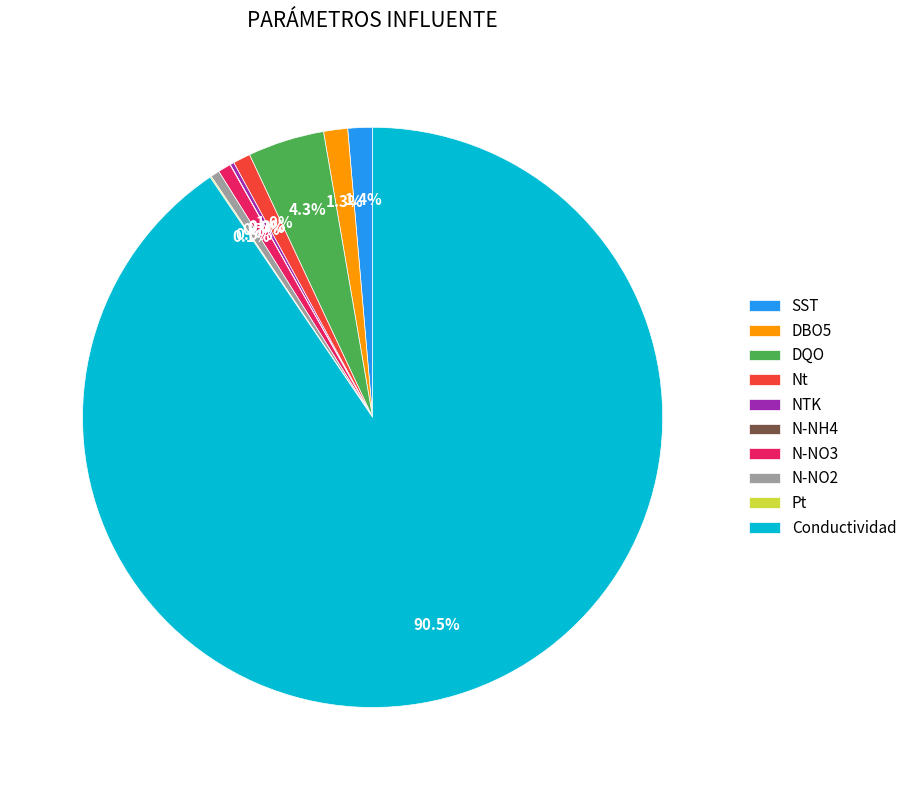

Combined, what portion of the pie is N-NO3 and N-NO2?

1.2%